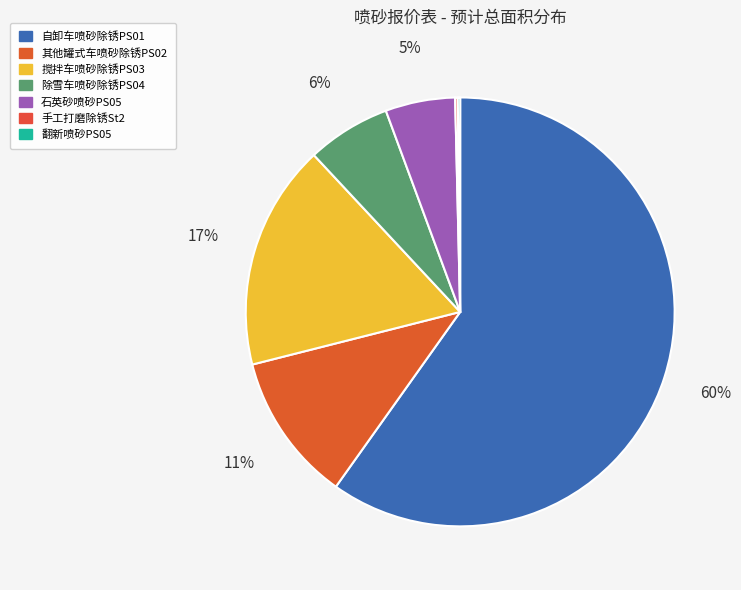

Is 搅拌车喷砂除锈PS03 the majority of the pie?

No